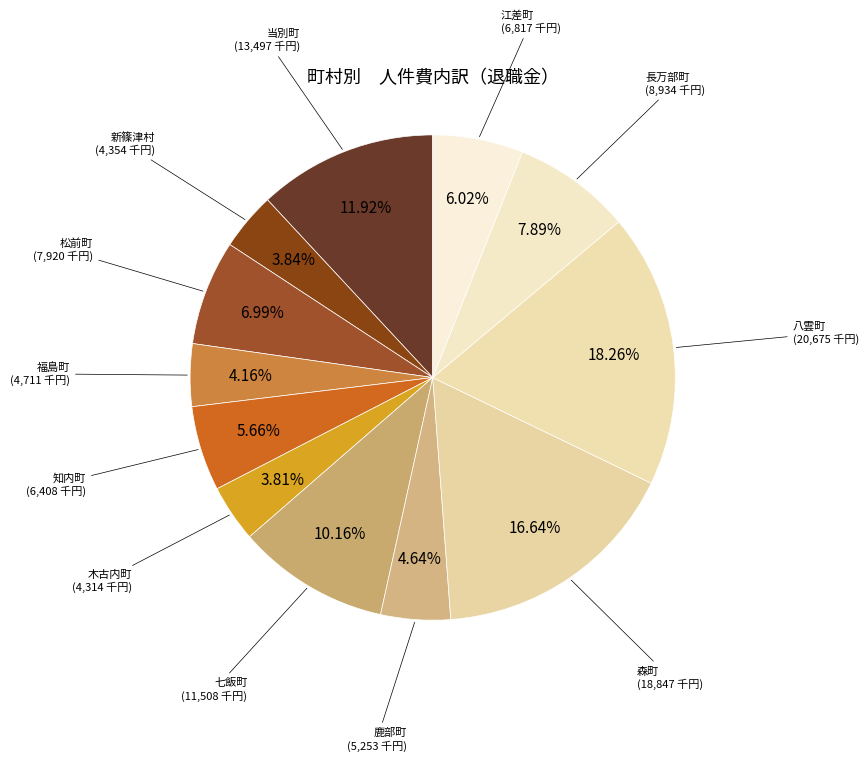

Does any single category account for the majority?

No